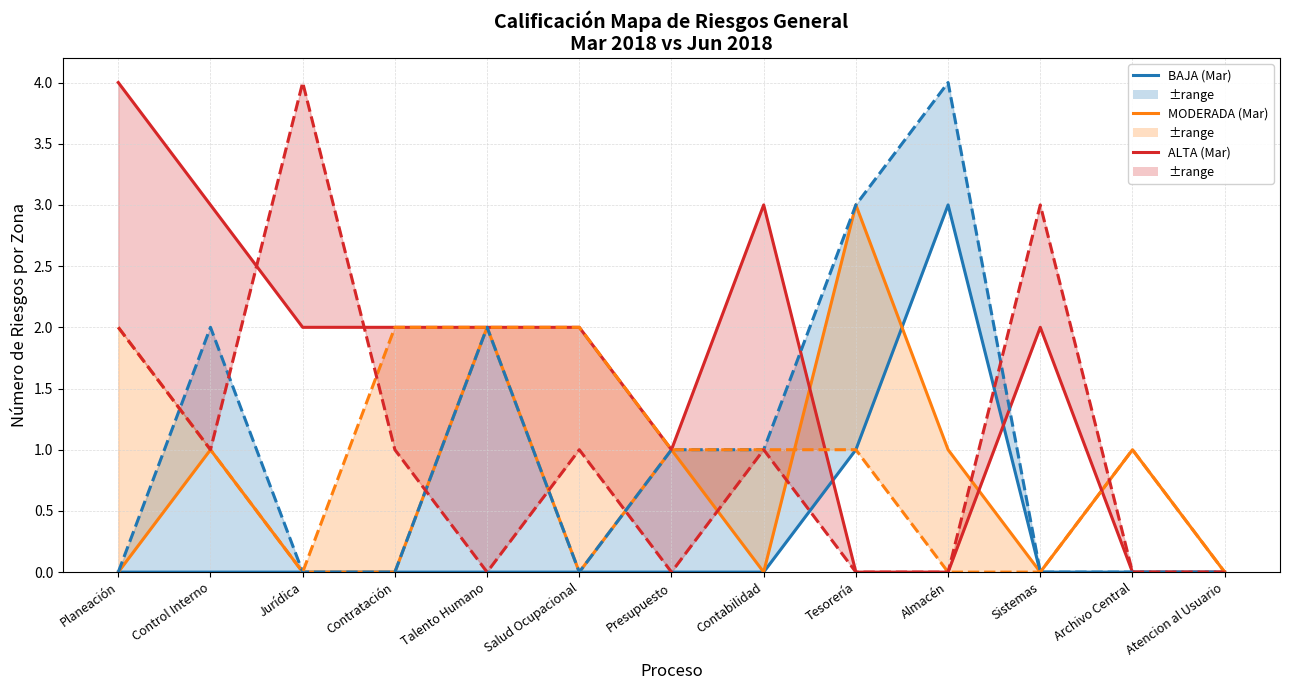

At which label does ALTA (Jun) first exceed 1?

Planeación